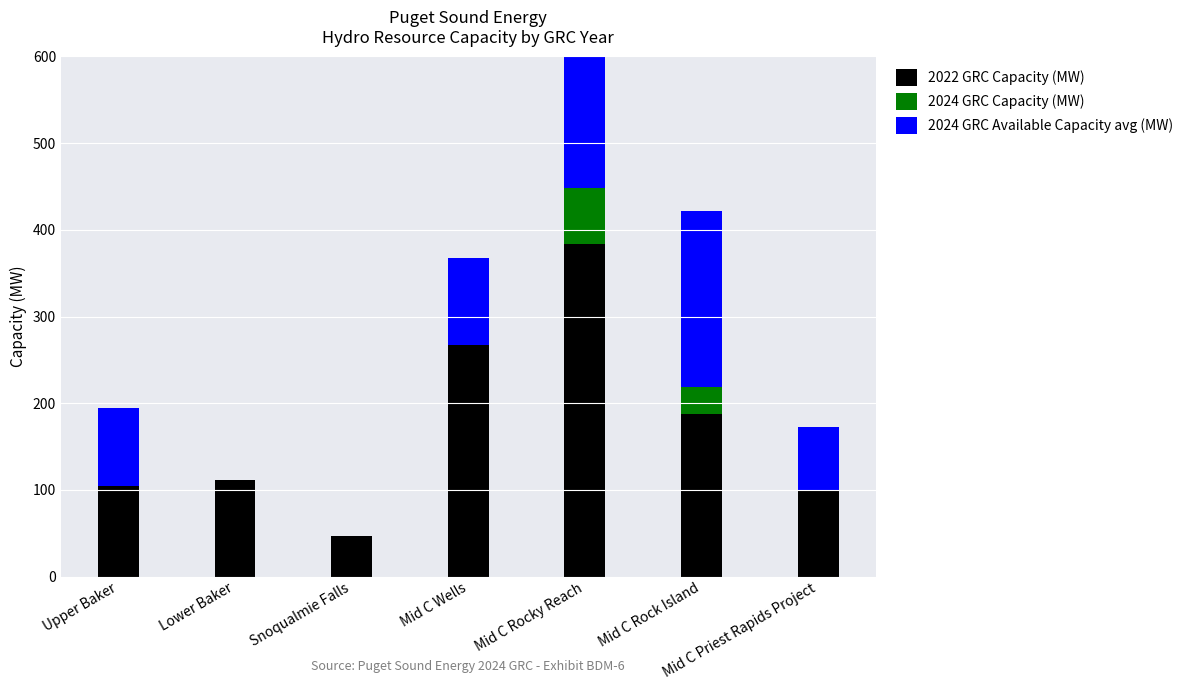

What is the difference between the maximum and minimum values in the 2022 GRC Capacity (MW) series?

337.0